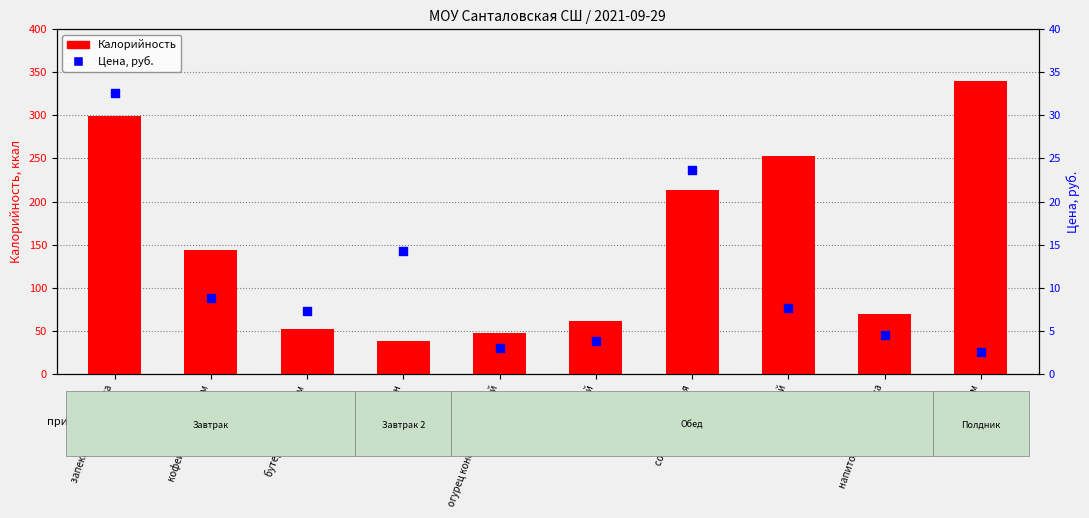

Is the value of Калорийность at рис отварной greater than the value of Цена, руб. at рис отварной?

Yes